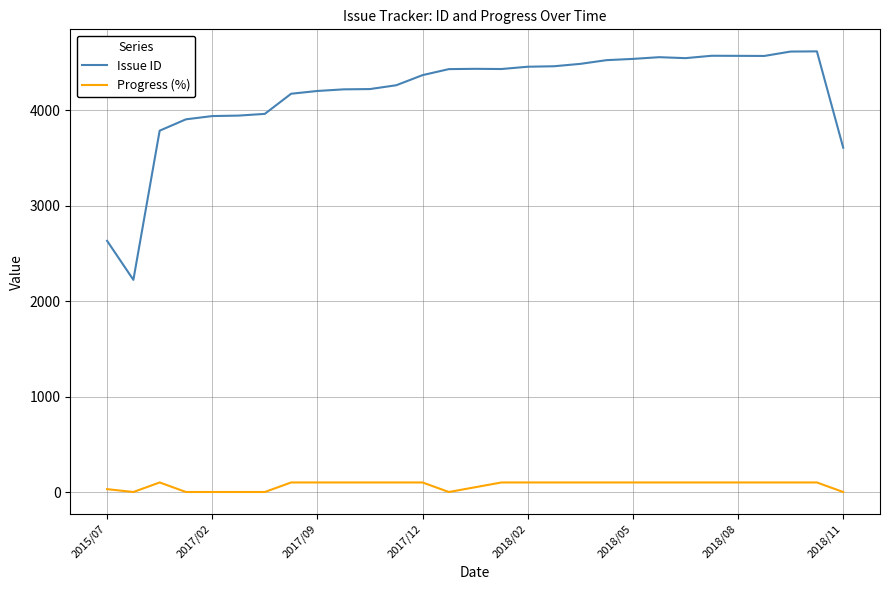

True or false: Issue ID and Progress (%) cross at least once.

False